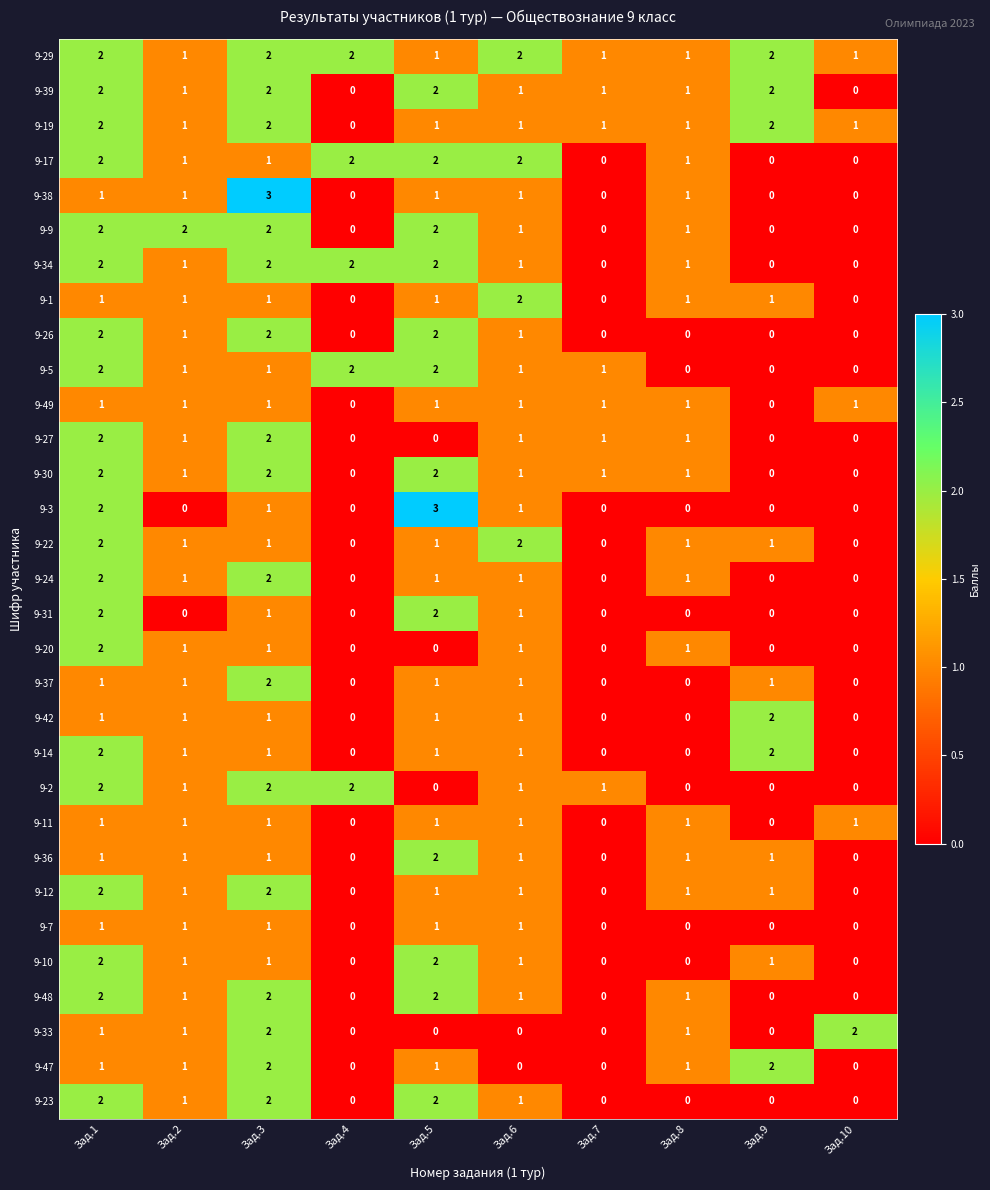

What is the difference between the maximum and second lowest values in the 9-38 series?

3